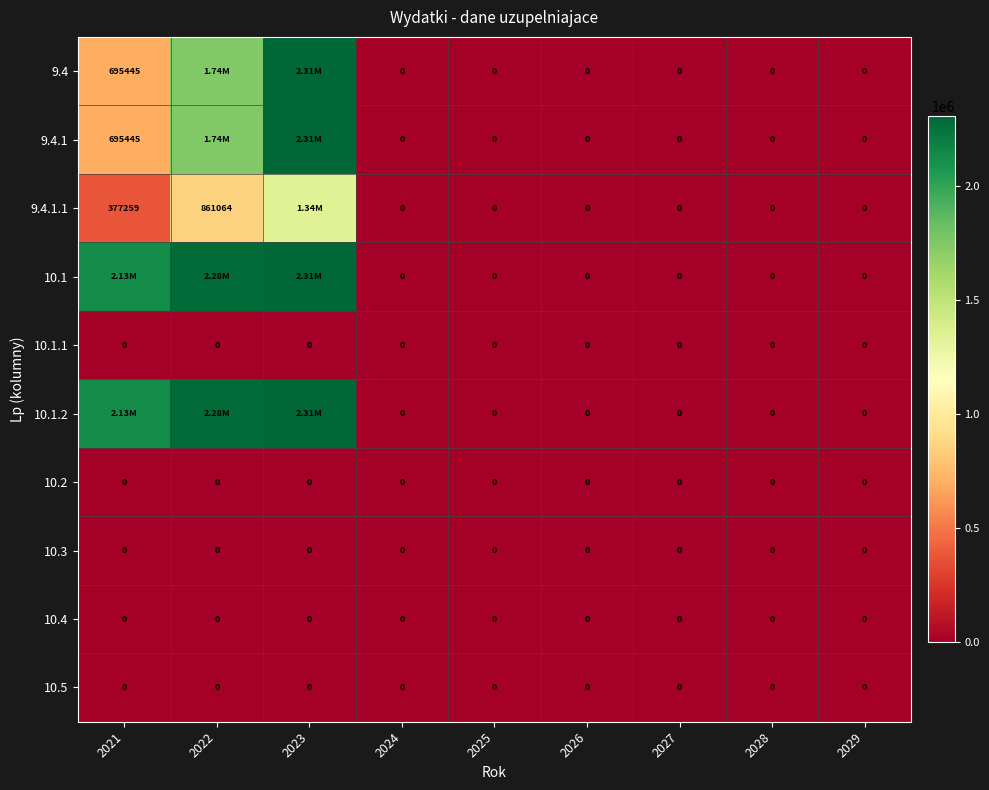

Is the value of 10.2 at 2028 greater than the value of 10.1.1 at 2021?

No